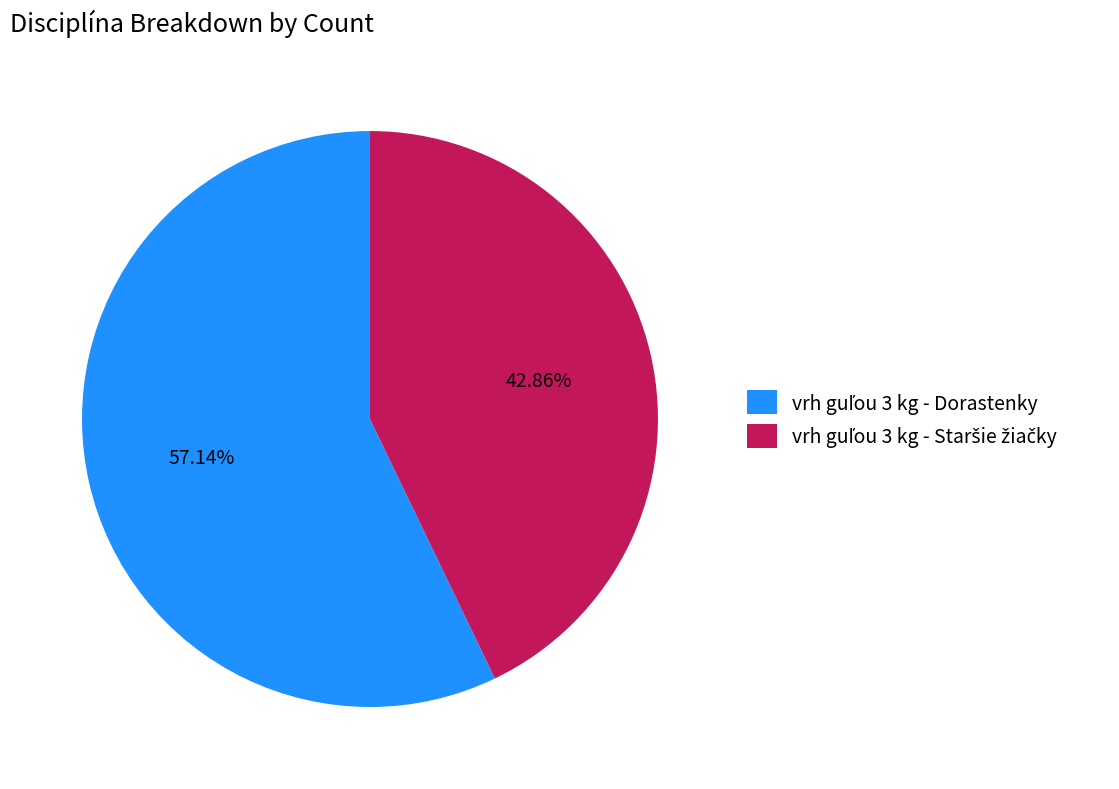

Does any single category account for the majority?

Yes